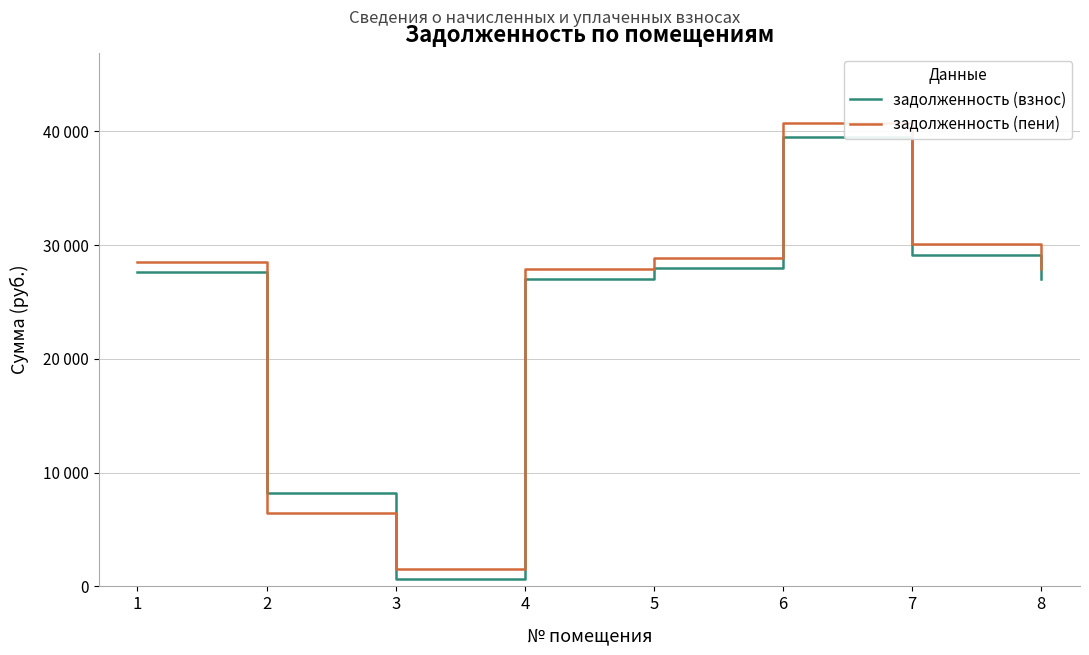

How many intersections are there between задолженность (взнос) and задолженность (пени)?

2